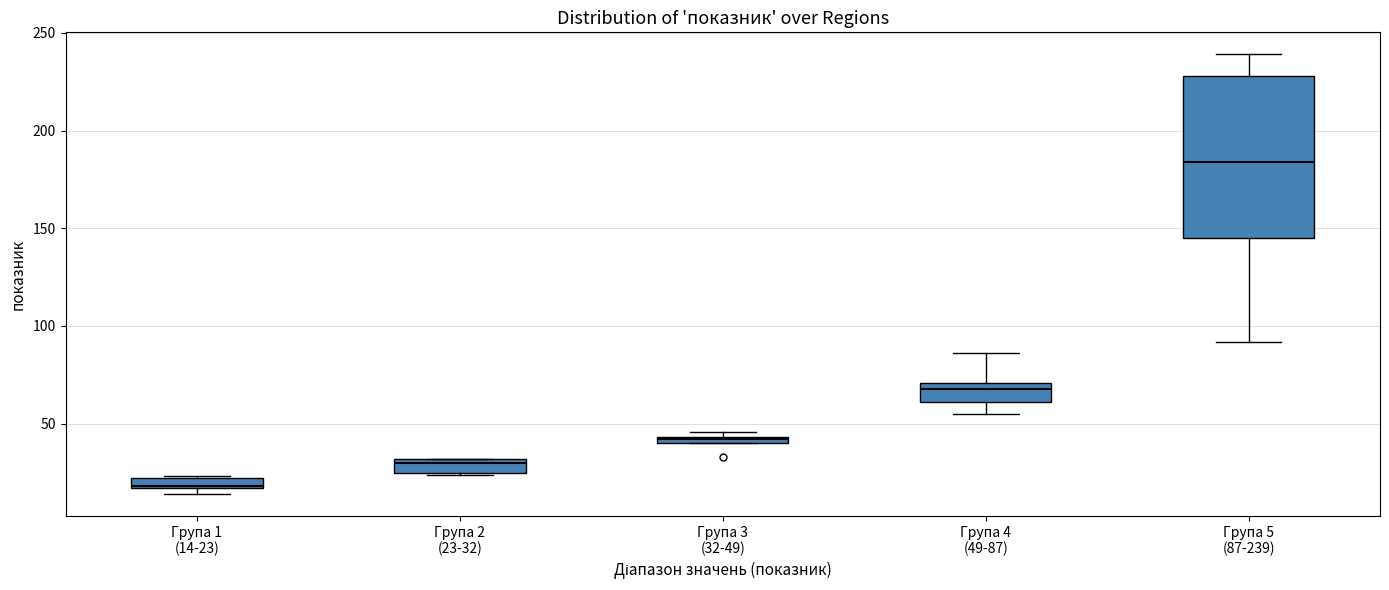

Which box's median line is the lowest?

Група 1 (14-23)